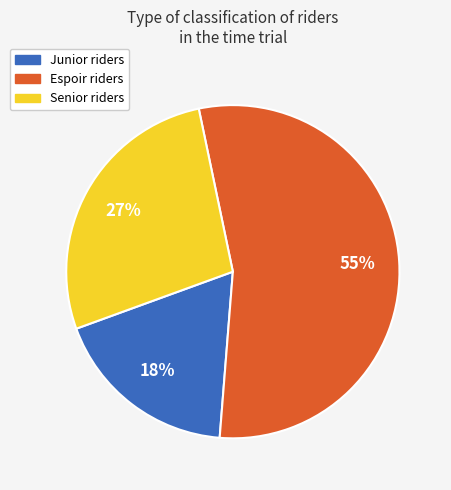

Is there any slice that represents more than half of the pie?

Yes